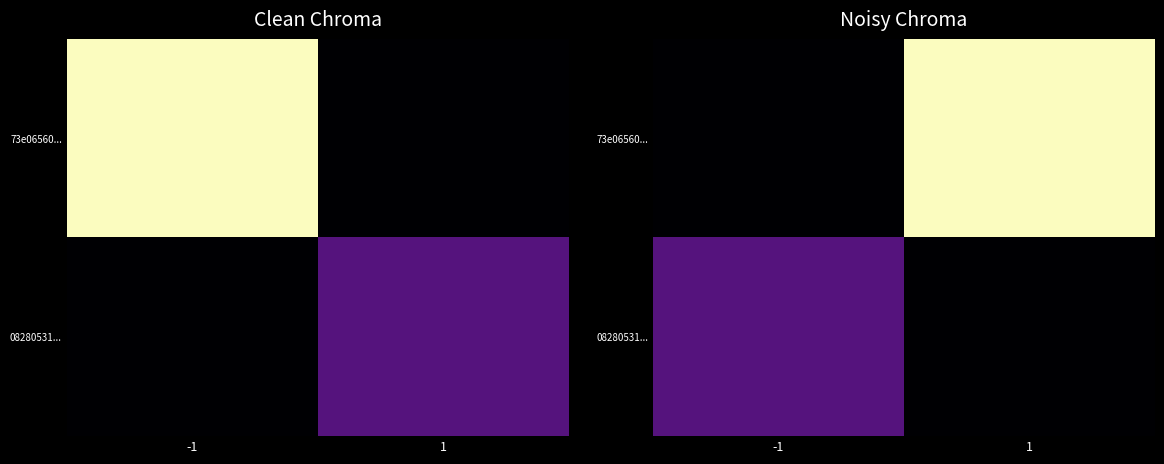

What is the average value of the 08280531... series?

22